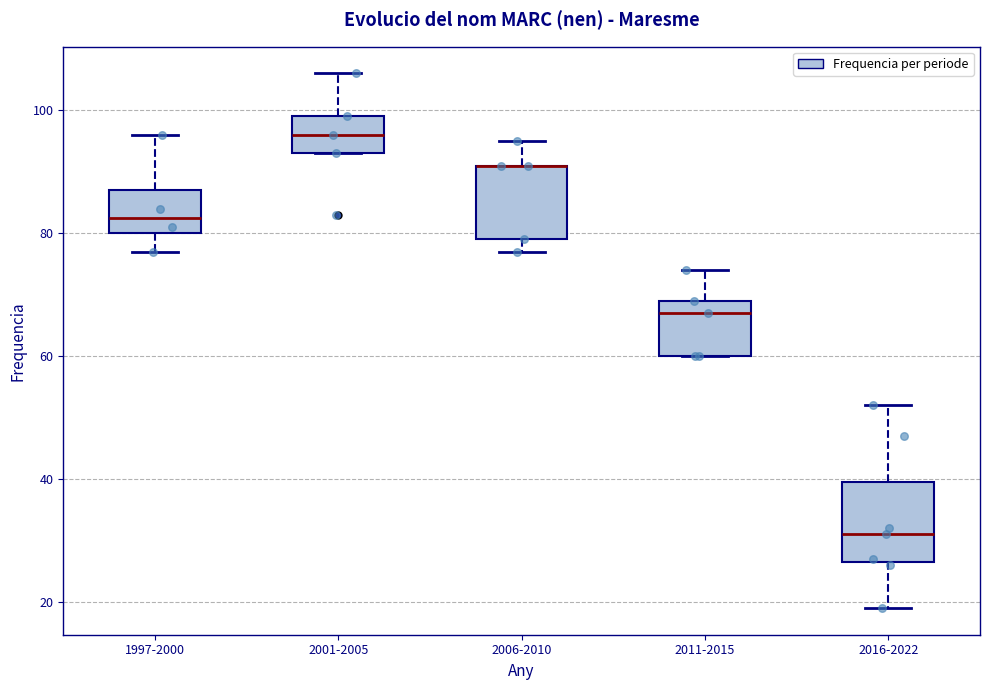

Reading left to right, read every box against the y-axis: the position of its median line, the range the box covers, and the ends of its whiskers. The values are not printed on the chart, so give them approximately, as read against the axis.

1997-2000: median 82, box 80 to 88, whiskers 78 to 96
2001-2005: median 96, box 94 to 100, whiskers 94 to 106
2006-2010: median 92 (drawn on the box's upper edge), box 80 to 92, whiskers 78 to 96
2011-2015: median 68, box 60 to 70, whiskers 60 to 74
2016-2022: median 32, box 26 to 40, whiskers 20 to 52